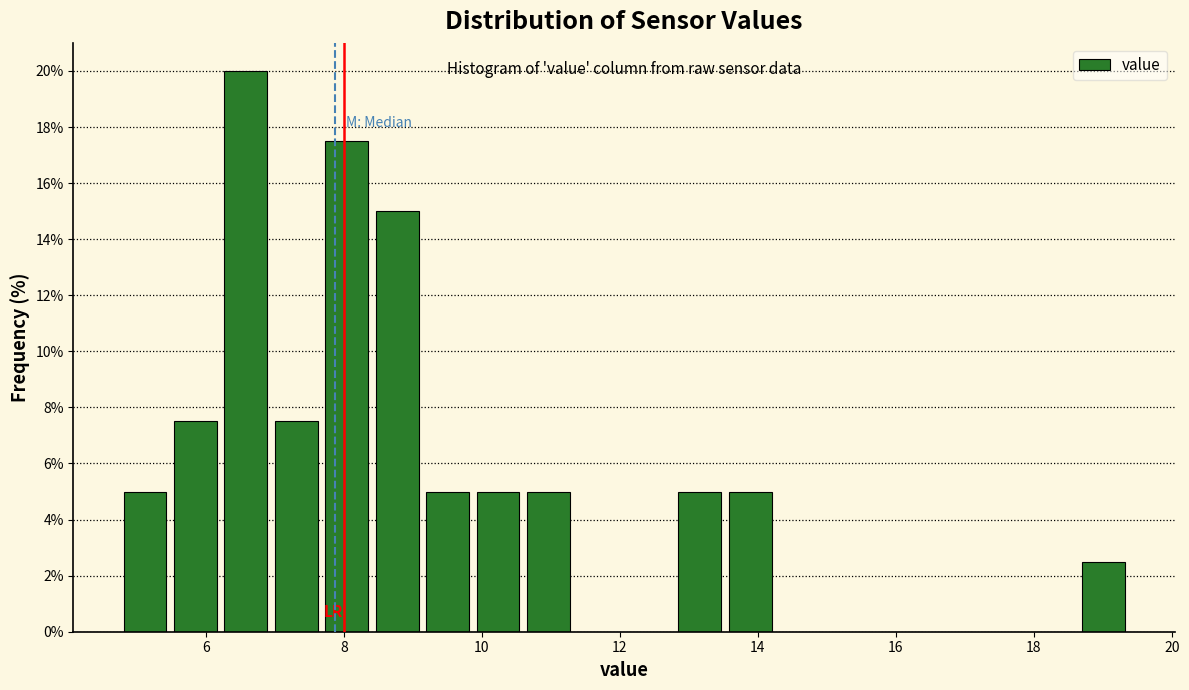

Read against the x-axis, roughly where is the centre of the tallest bar?

6.6